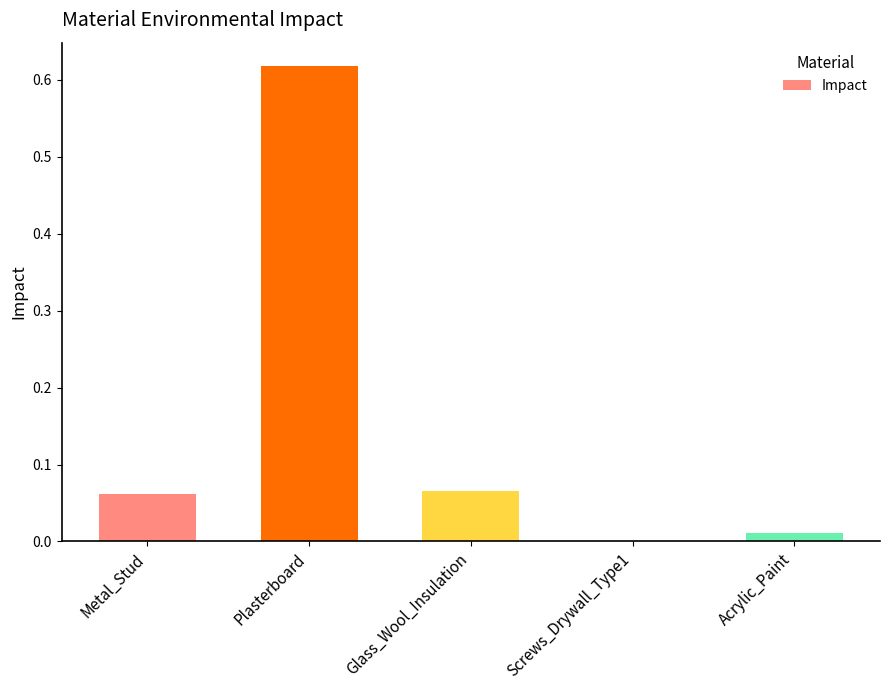

How many categories are shown in the chart?

5